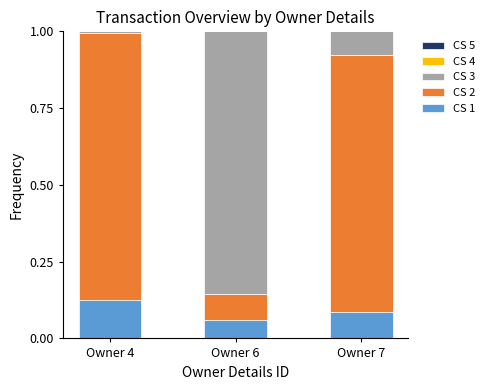

The CS 1 series shows 0.2 at Owner 7. True or false?

False